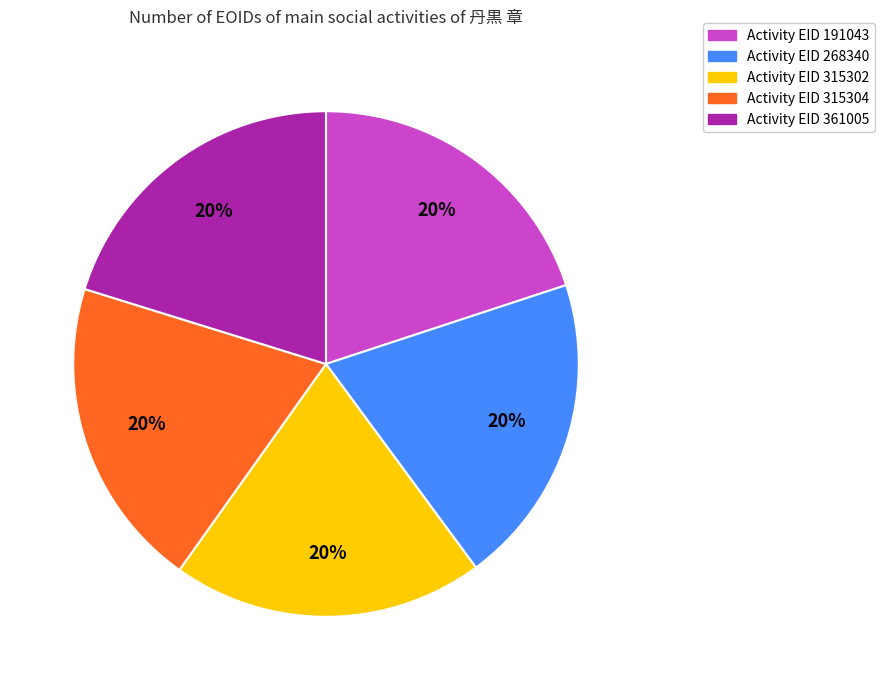

Is there any slice that represents more than half of the pie?

No